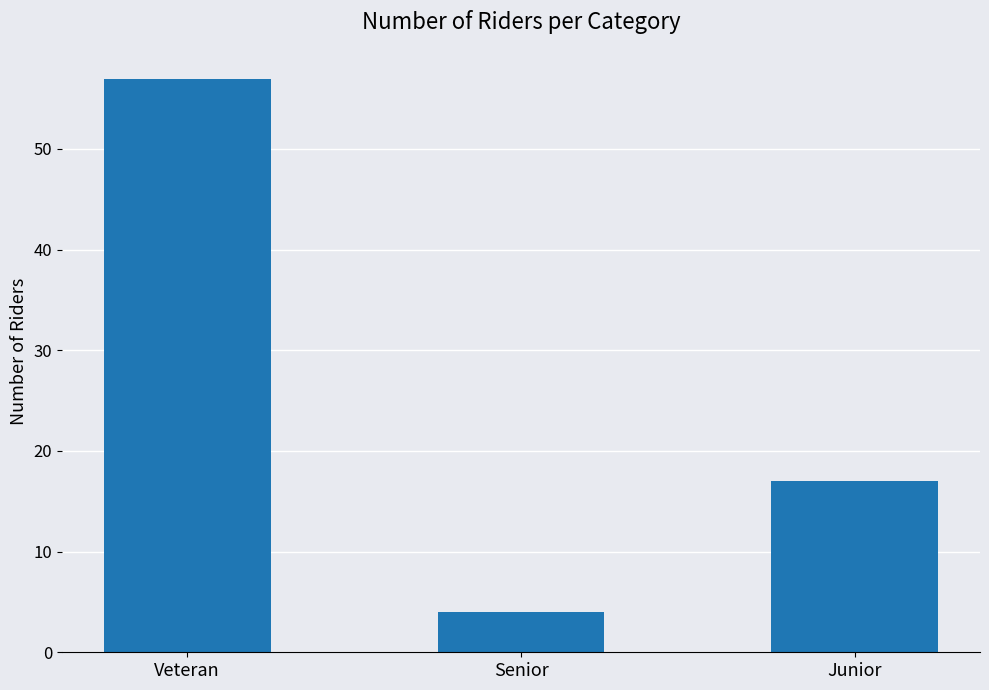

The value at Junior is 17. True or false?

True